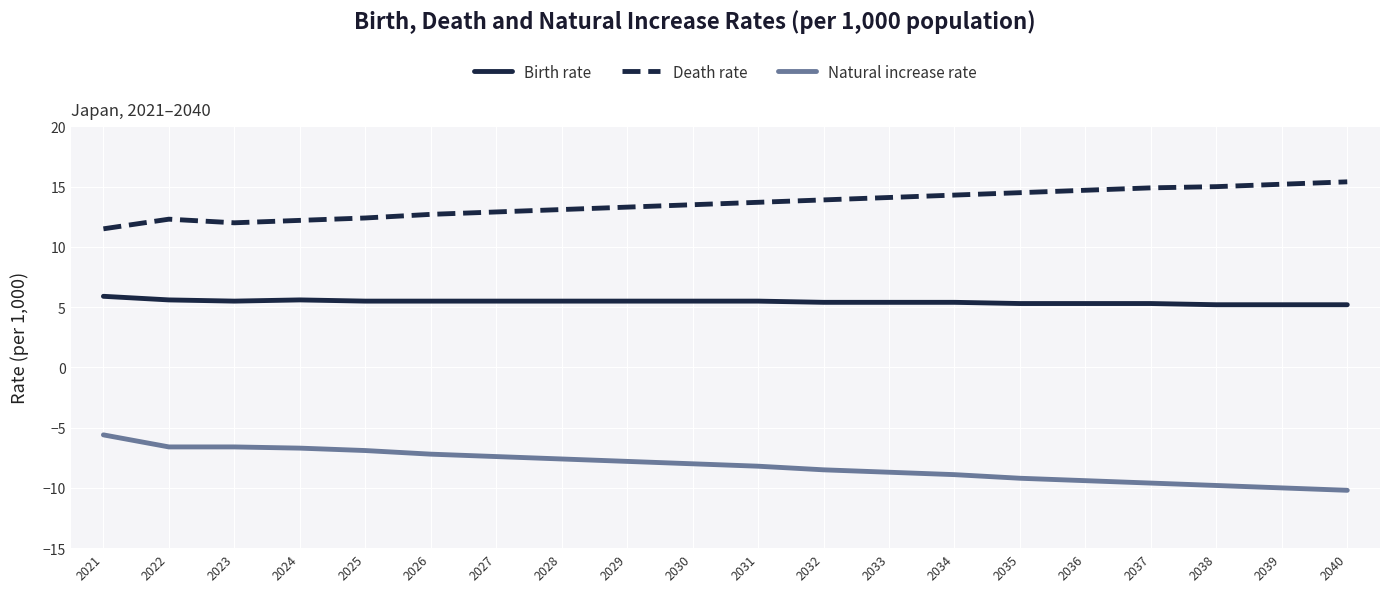

What is the sum of all Natural increase rate values?

-162.9